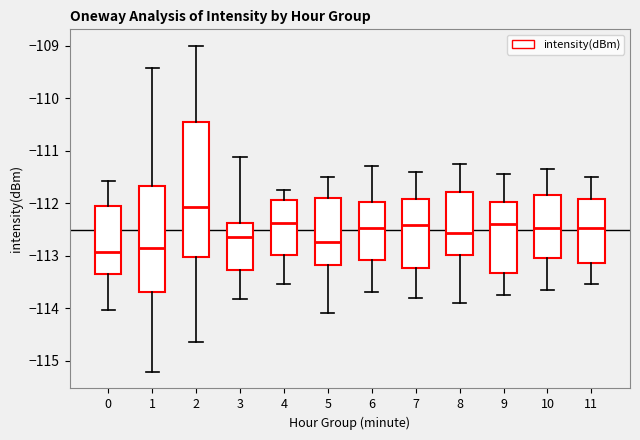

Where is the upper edge of the box at x = 6 on the y-axis? The values are not printed on the chart, so give them approximately, as read against the axis.

-112.0